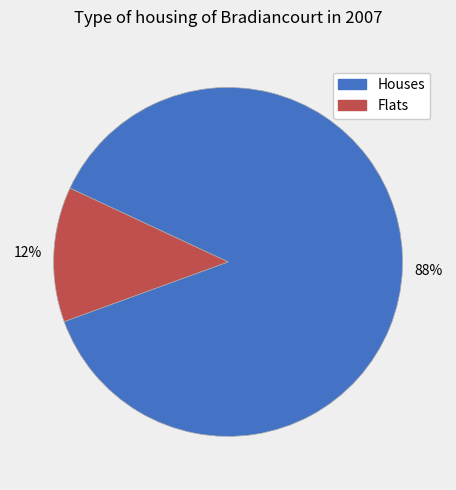

Is there any slice that represents more than half of the pie?

Yes